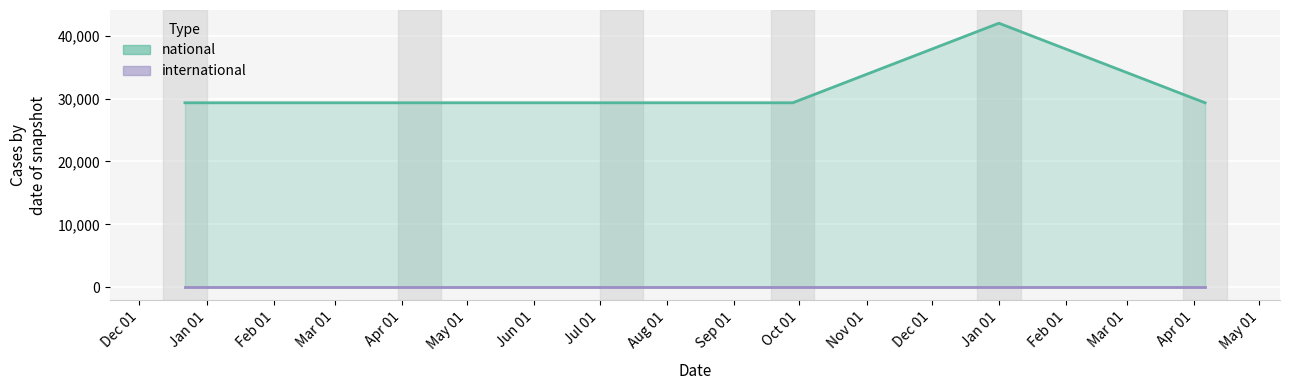

Does the chart display data point markers on the line(s)?

No